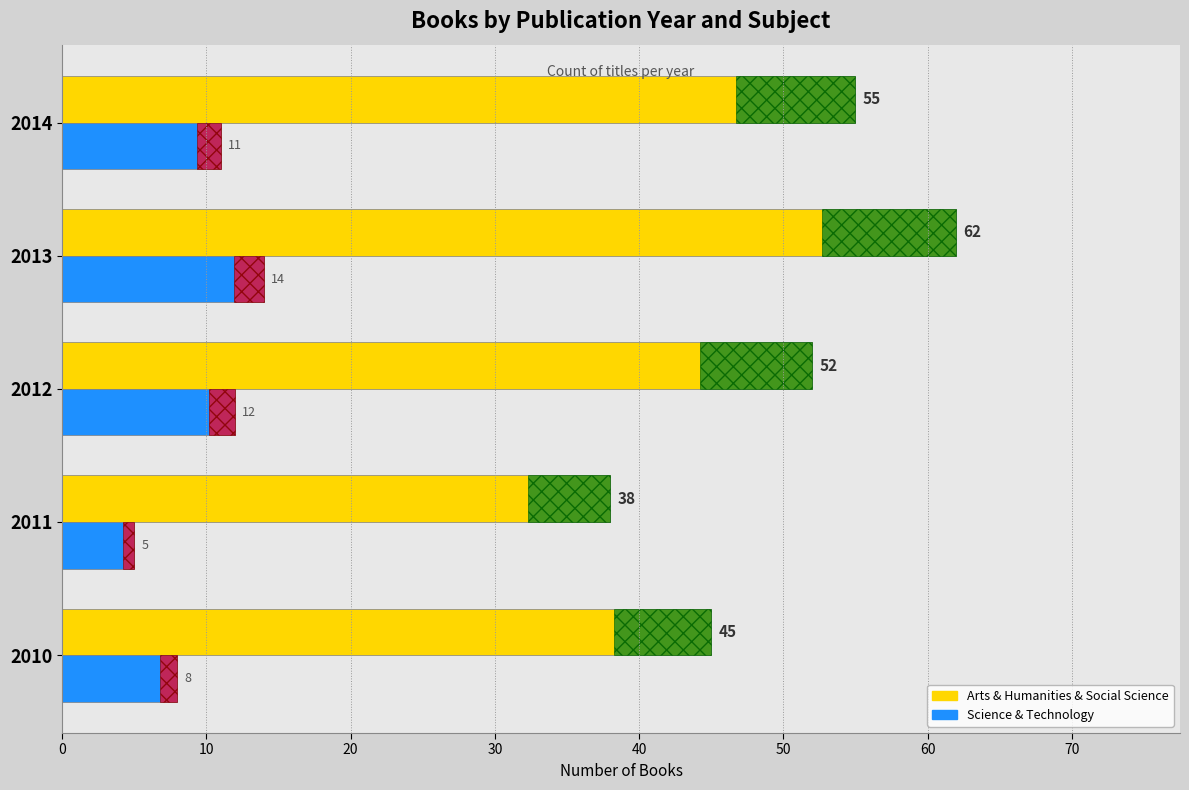

Are the bars grouped side by side (vs. stacked)?

Yes